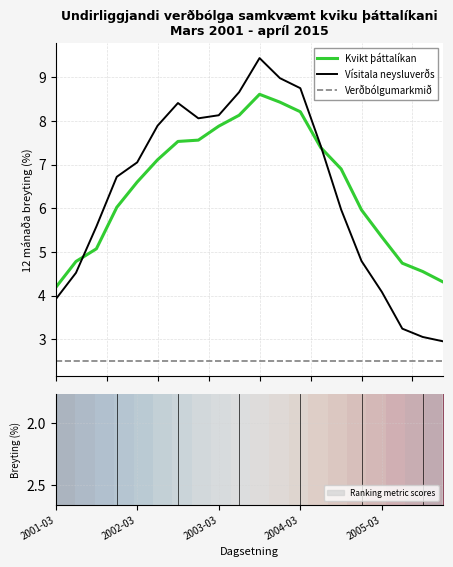

True or false: Verðbólgumarkmið and Vísitala neysluverðs intersect in this chart.

False